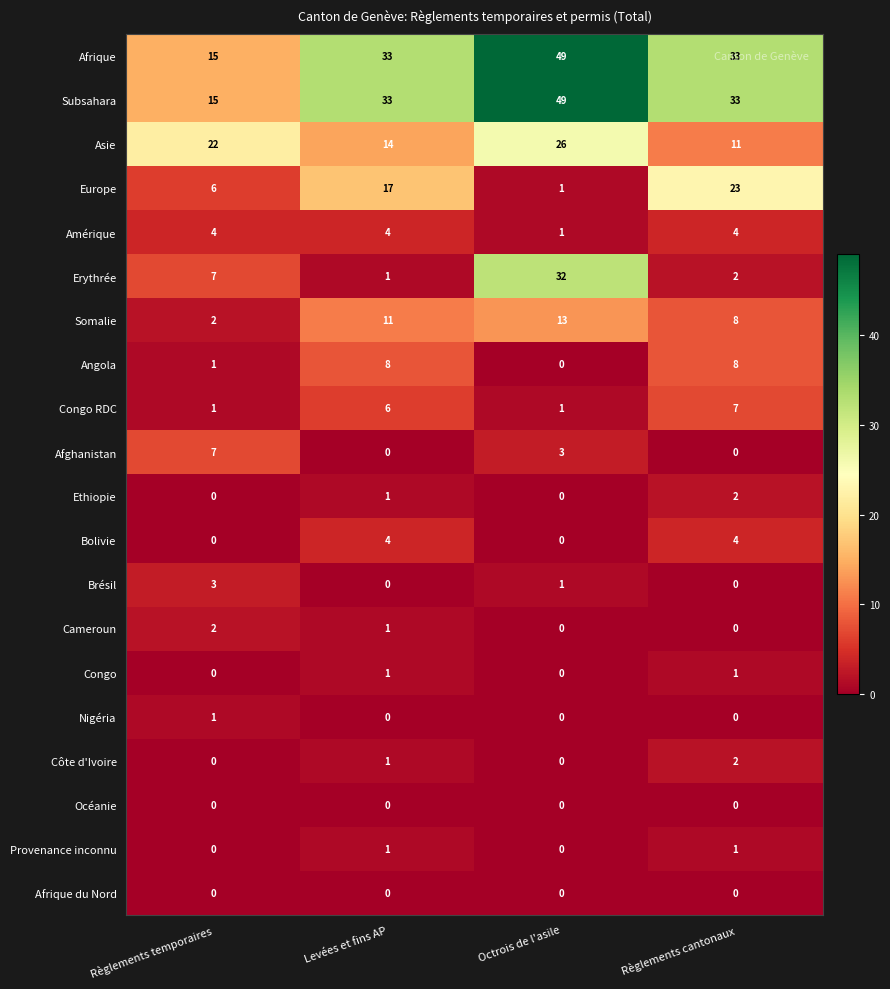

Where is Afghanistan nearest to the value 3?

Octrois de l'asile